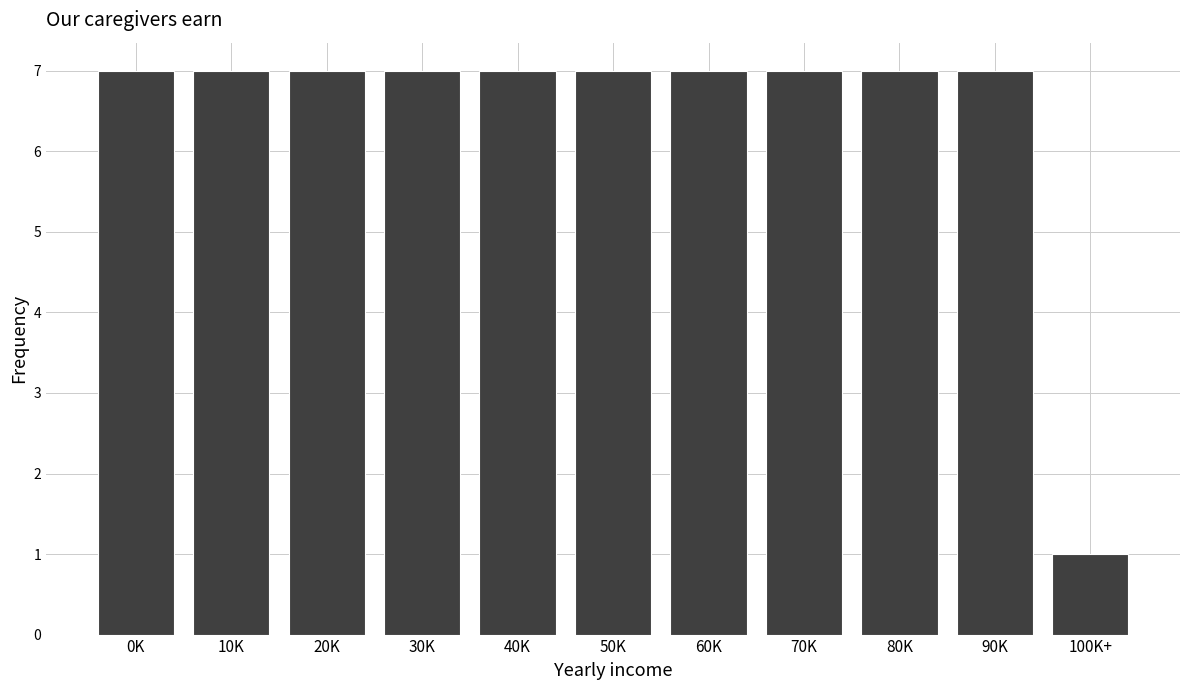

Reading left to right, what are all the values shown in this chart?

0K=7	10K=7	20K=7	30K=7	40K=7	50K=7	60K=7	70K=7	80K=7	90K=7	100K+=1